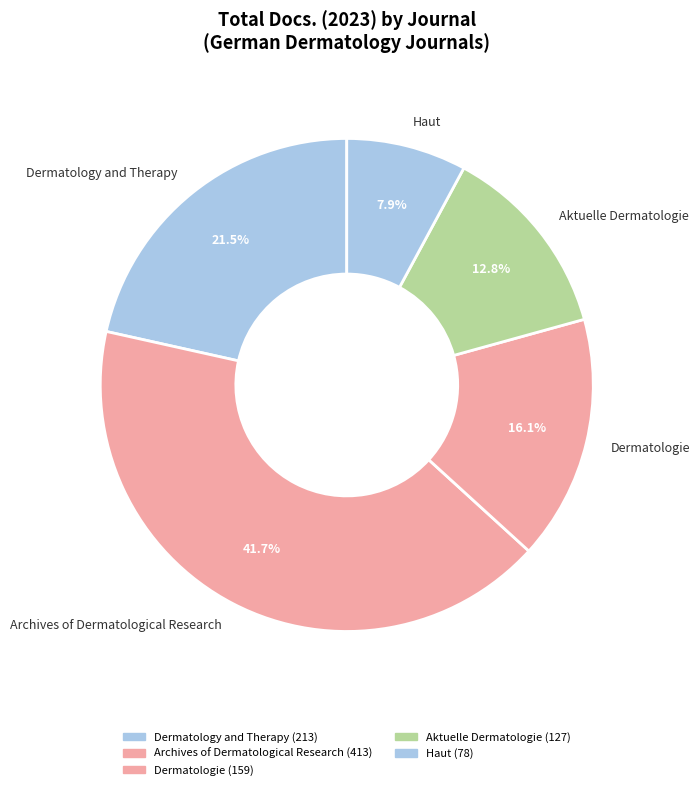

What percentage is the Archives of Dermatological Research slice, to the nearest percent?

42%